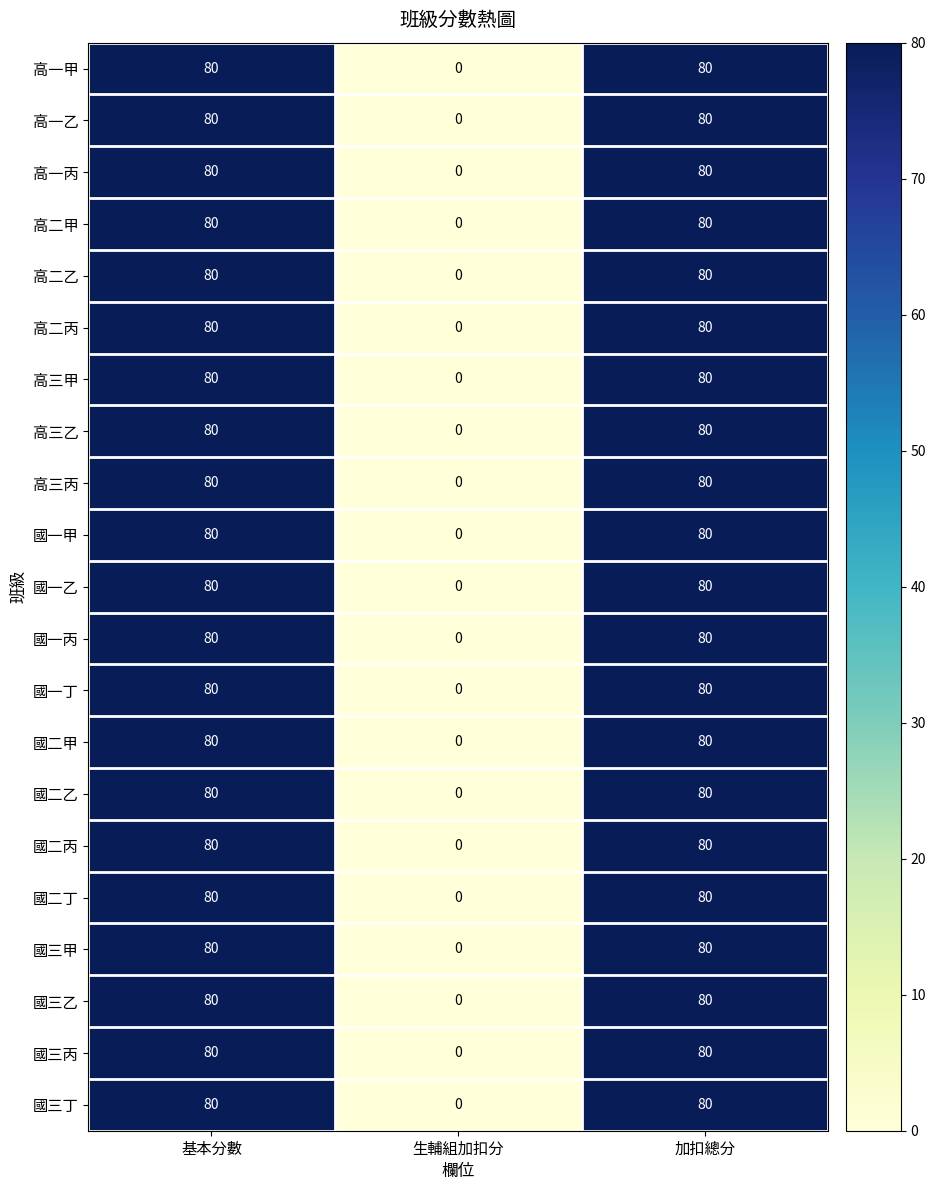

Is it true that 國一甲 equals 134 at 加扣總分?

False